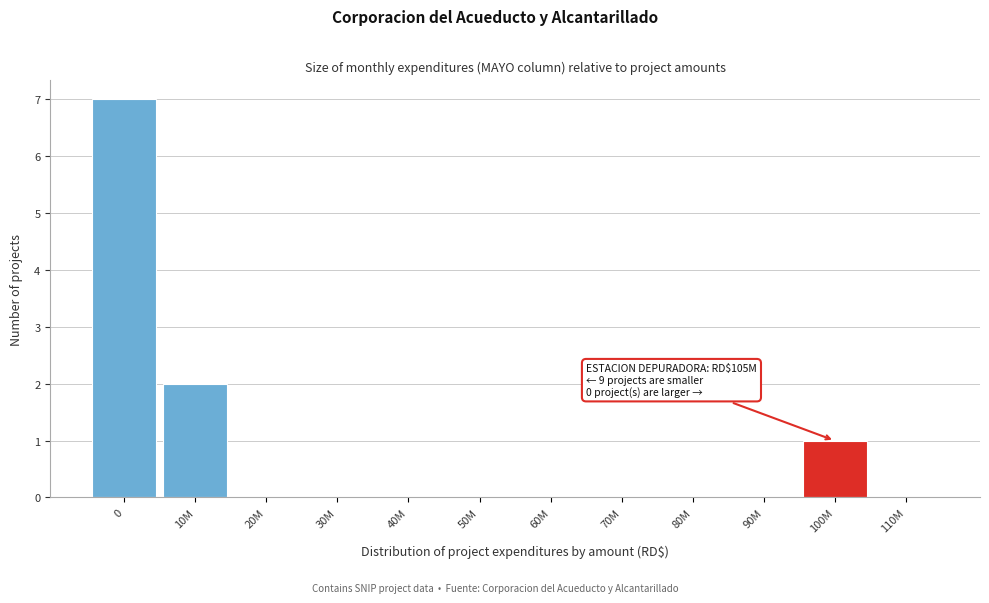

Reading left to right, what are all the values shown in this chart?

0=7	10M=2	20M=0	30M=0	40M=0	50M=0	60M=0	70M=0	80M=0	90M=0	100M=1	110M=0